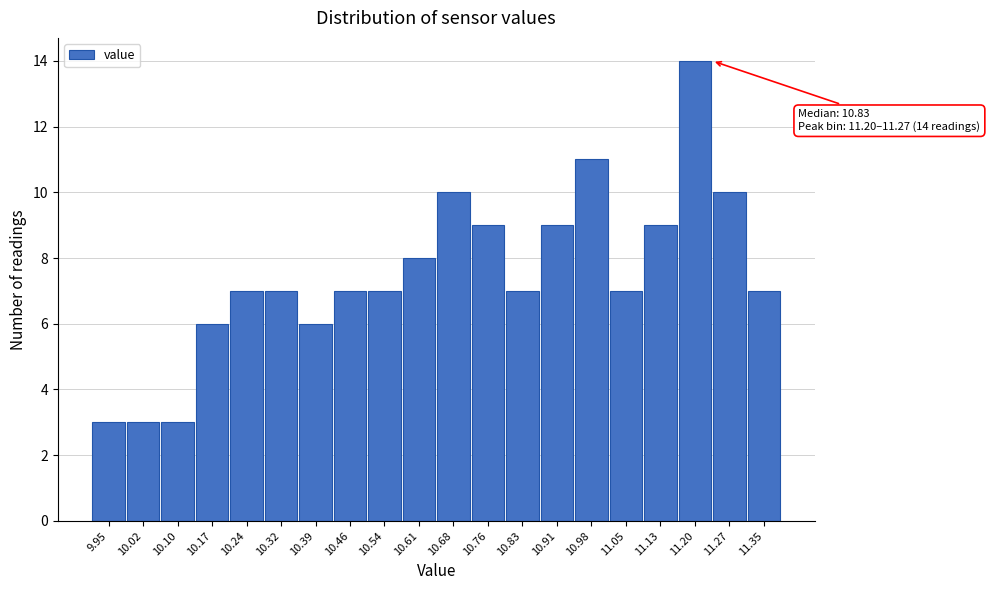

Reading right to left, extract all data points from this chart.

11.35=7	11.27=10	11.20=14	11.13=9	11.05=7	10.98=11	10.91=9	10.83=7	10.76=9	10.68=10	10.61=8	10.54=7	10.46=7	10.39=6	10.32=7	10.24=7	10.17=6	10.10=3	10.02=3	9.95=3